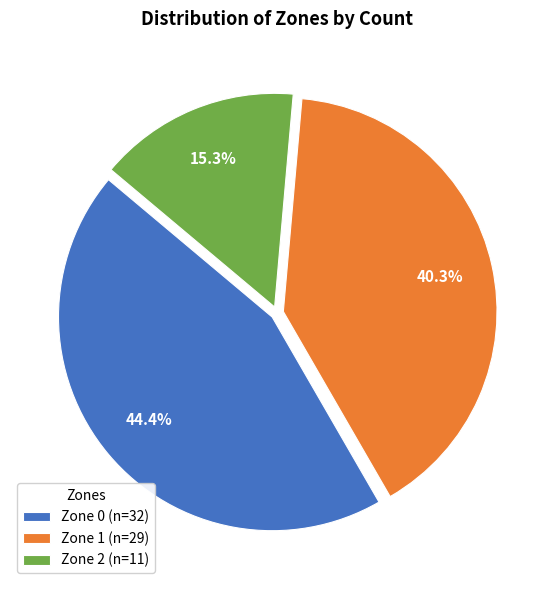

To the nearest percent, what is the difference between the Zone 1 and Zone 2 slice percentages?

25%